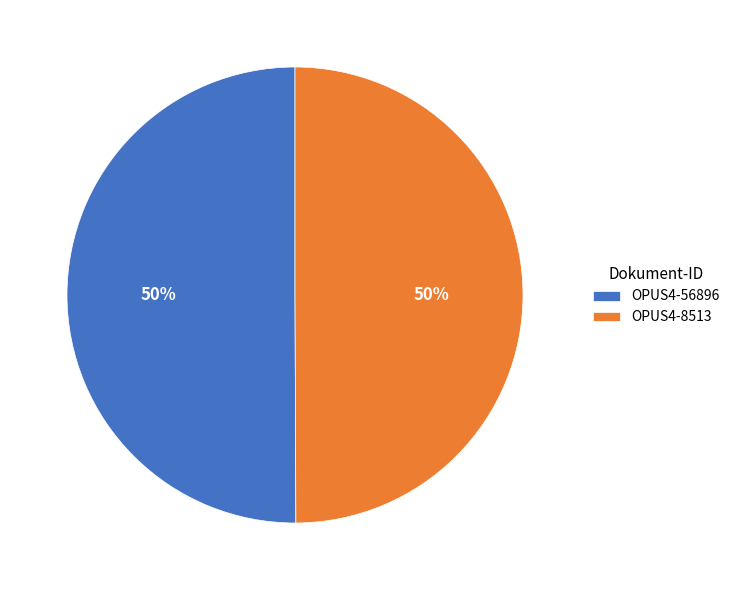

What is the ratio of the value at OPUS4-56896 to the value at OPUS4-8513?

1.0